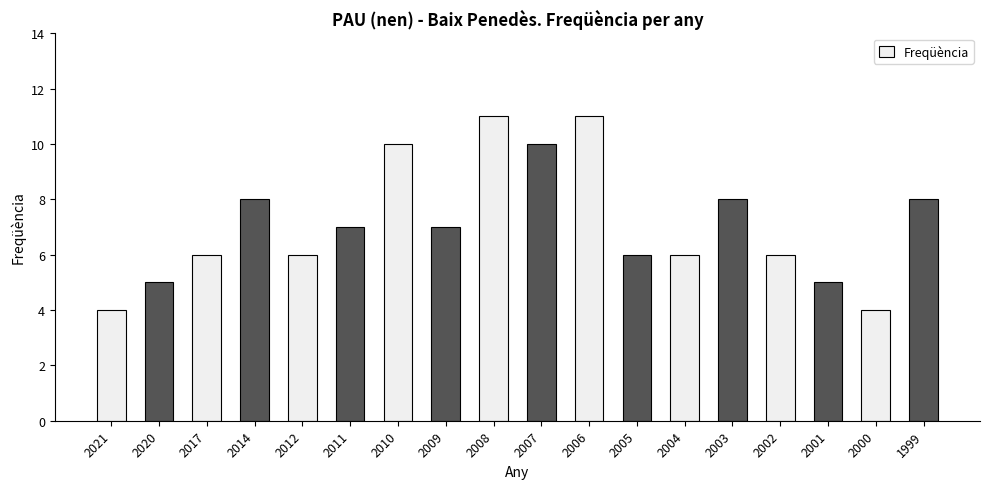

The chart shows a value of 10 at 2010. True or false?

True